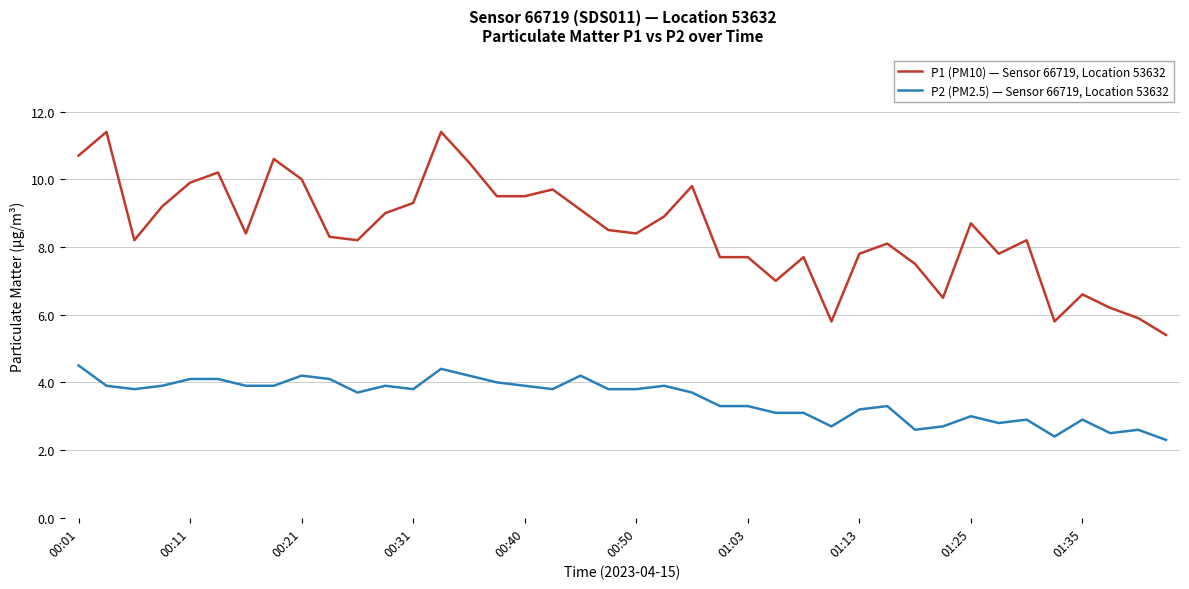

What are all the series names shown in the legend?

P1 (PM10) — Sensor 66719, Location 53632, P2 (PM2.5) — Sensor 66719, Location 53632